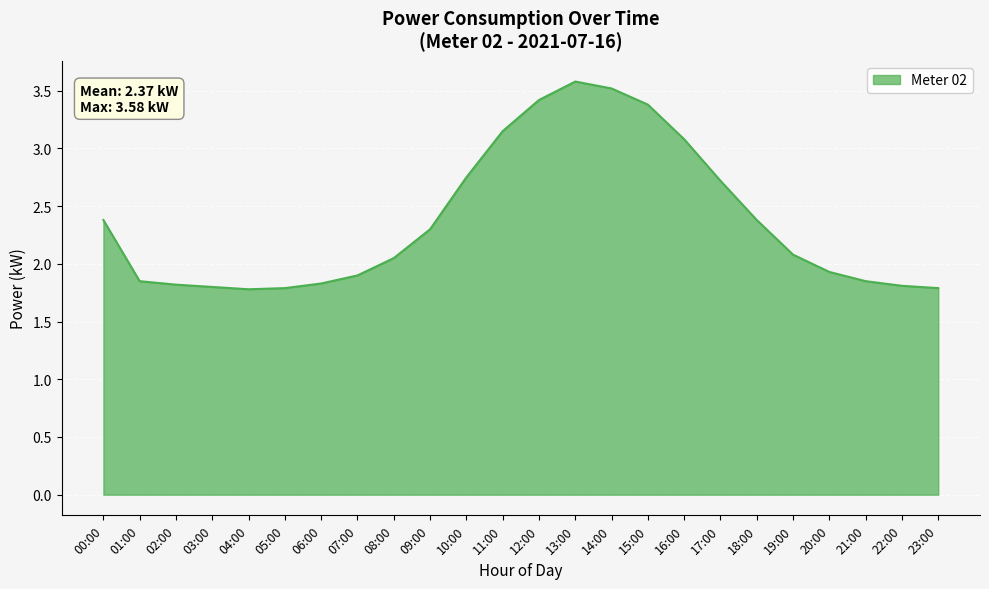

What is the difference between the maximum and minimum values?

1.8